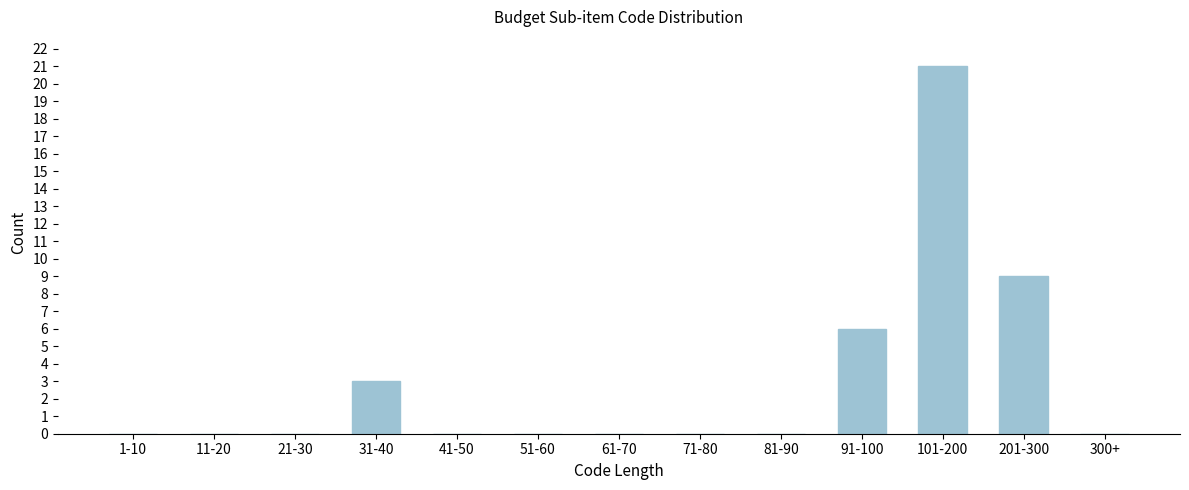

Reading right to left, what are all the values shown in this chart?

300+=0	201-300=9	101-200=21	91-100=6	81-90=0	71-80=0	61-70=0	51-60=0	41-50=0	31-40=3	21-30=0	11-20=0	1-10=0